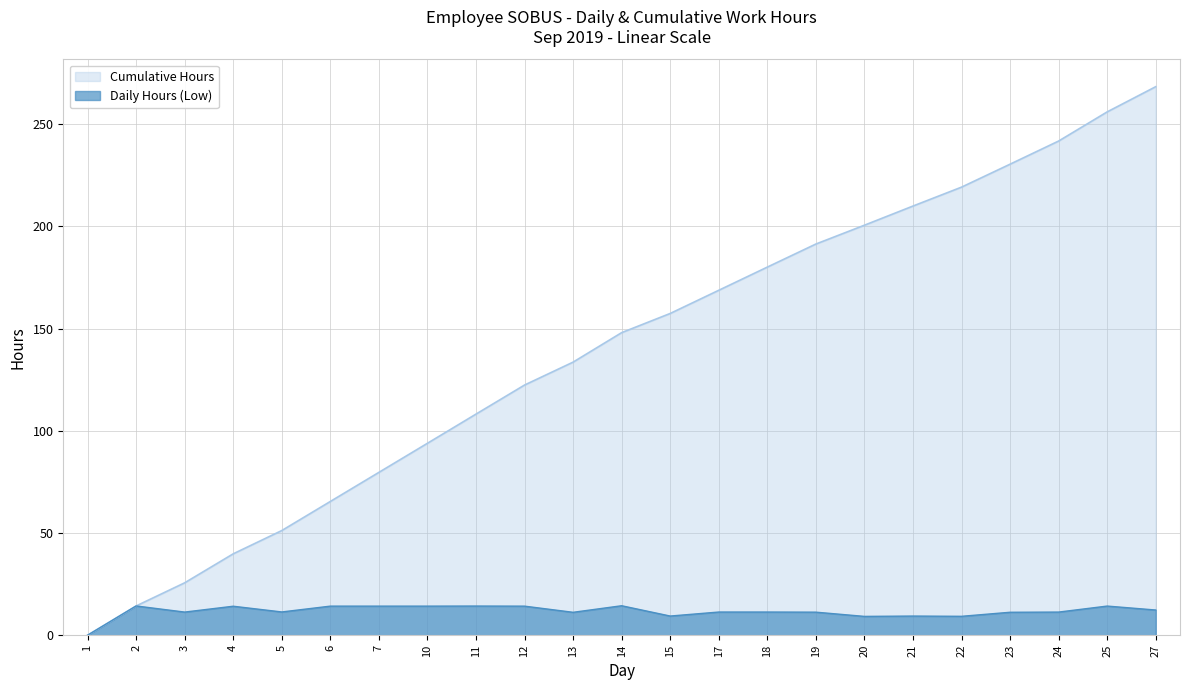

What is the maximum value for Cumulative Hours?

268.3